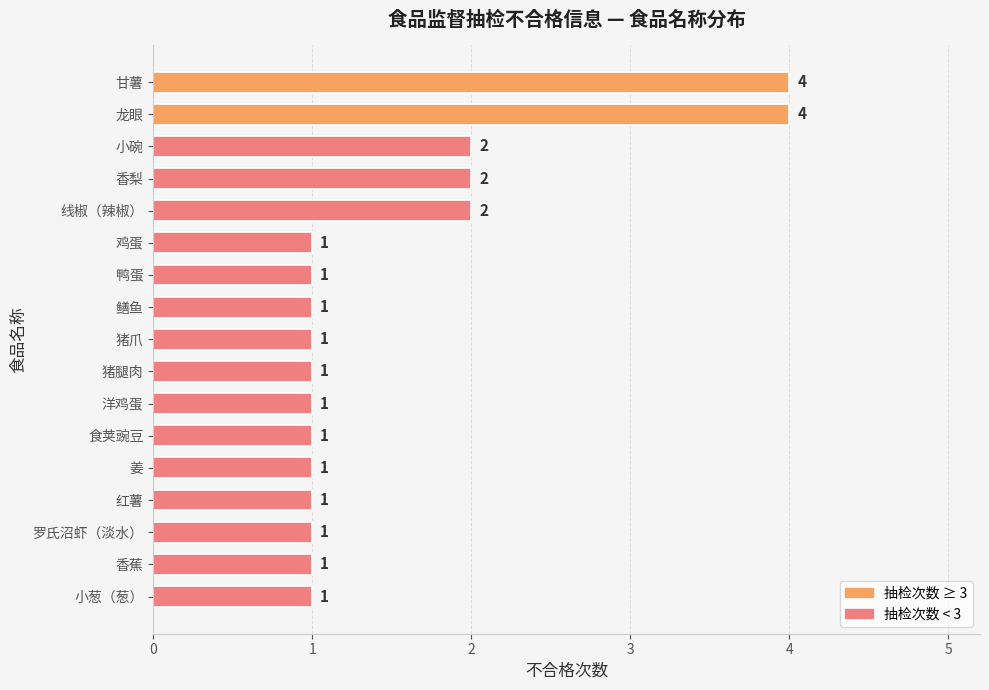

Reading top to bottom, extract all data points from this chart.

甘薯=4	龙眼=4	小碗=2	香梨=2	线椒（辣椒）=2	鸡蛋=1	鸭蛋=1	鳝鱼=1	猪爪=1	猪腿肉=1	洋鸡蛋=1	食荚豌豆=1	姜=1	红薯=1	罗氏沼虾（淡水）=1	香蕉=1	小葱（葱）=1